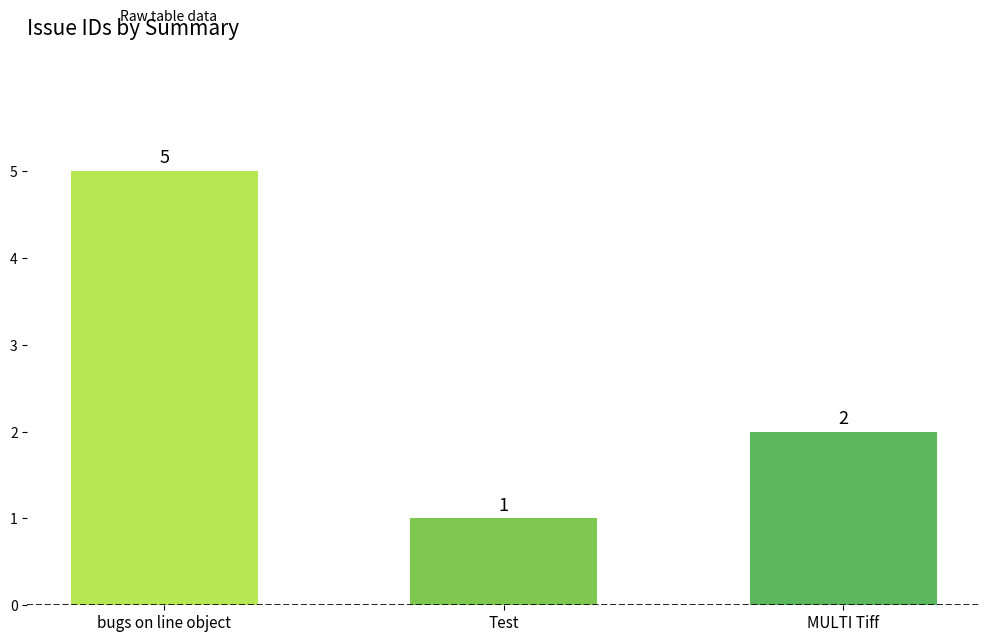

Read the value at bugs on line object.

5